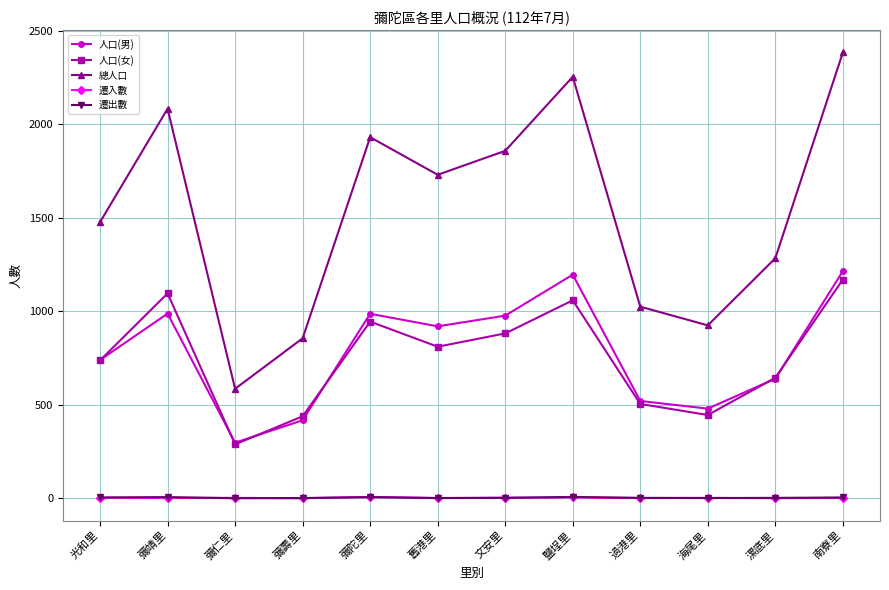

What is the approximate value of 總人口 at 文安里?

1857